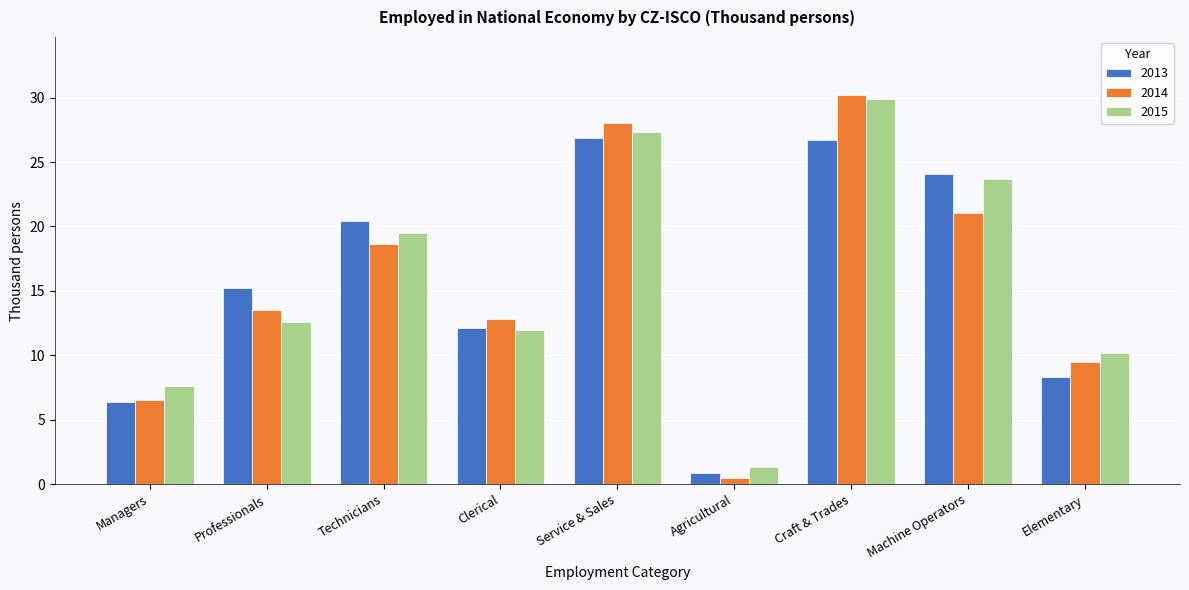

Reading left to right, what are all the values shown in this chart?

2013: Managers=6.3	Professionals=15.2	Technicians=20.5	Clerical=12.1	Service & Sales=26.9	Agricultural=0.9	Craft & Trades=26.7	Machine Operators=24.1	Elementary=8.3
2014: Managers=6.5	Professionals=13.5	Technicians=18.6	Clerical=12.9	Service & Sales=28.0	Agricultural=0.5	Craft & Trades=30.2	Machine Operators=21.0	Elementary=9.5
2015: Managers=7.6	Professionals=12.6	Technicians=19.5	Clerical=11.9	Service & Sales=27.3	Agricultural=1.3	Craft & Trades=29.9	Machine Operators=23.6	Elementary=10.2